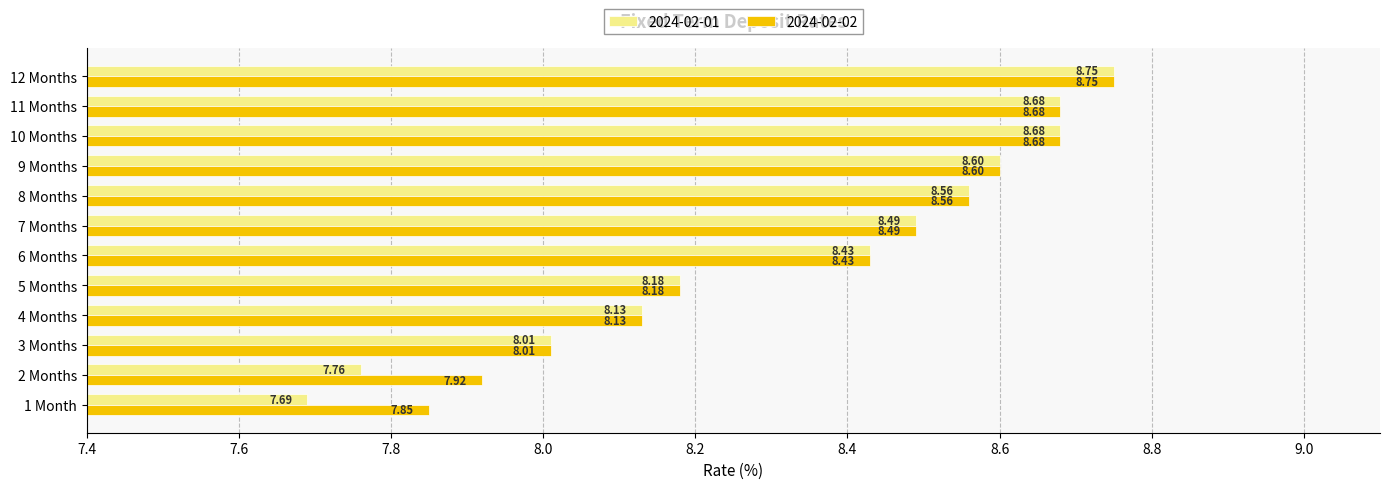

Between 1 Month and 6 Months, which series saw the biggest shift?

2024-02-01